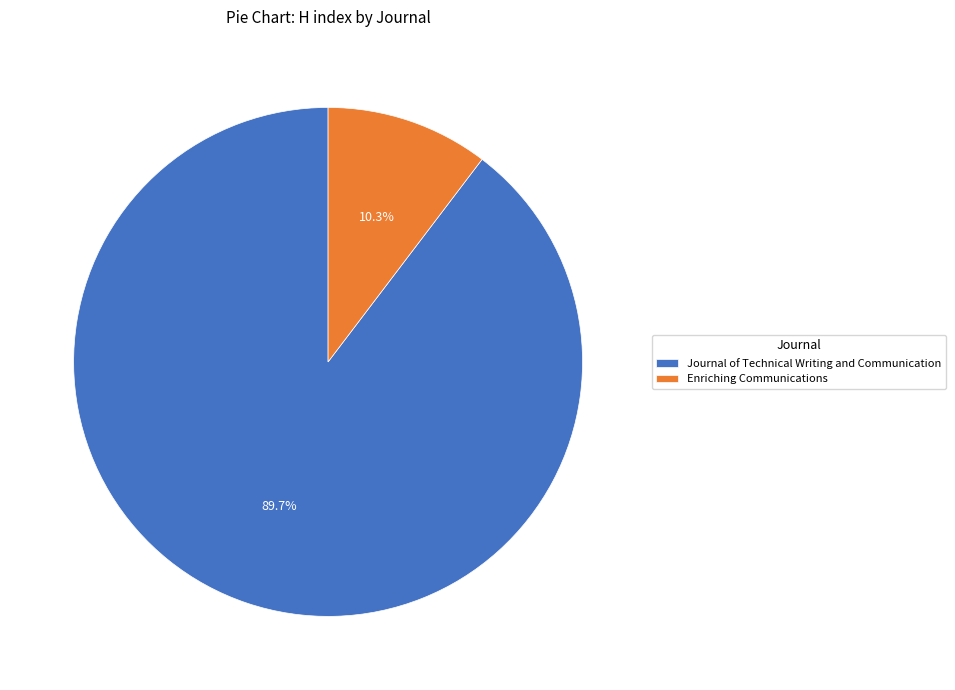

What is the smallest slice in the pie chart?

Enriching Communications